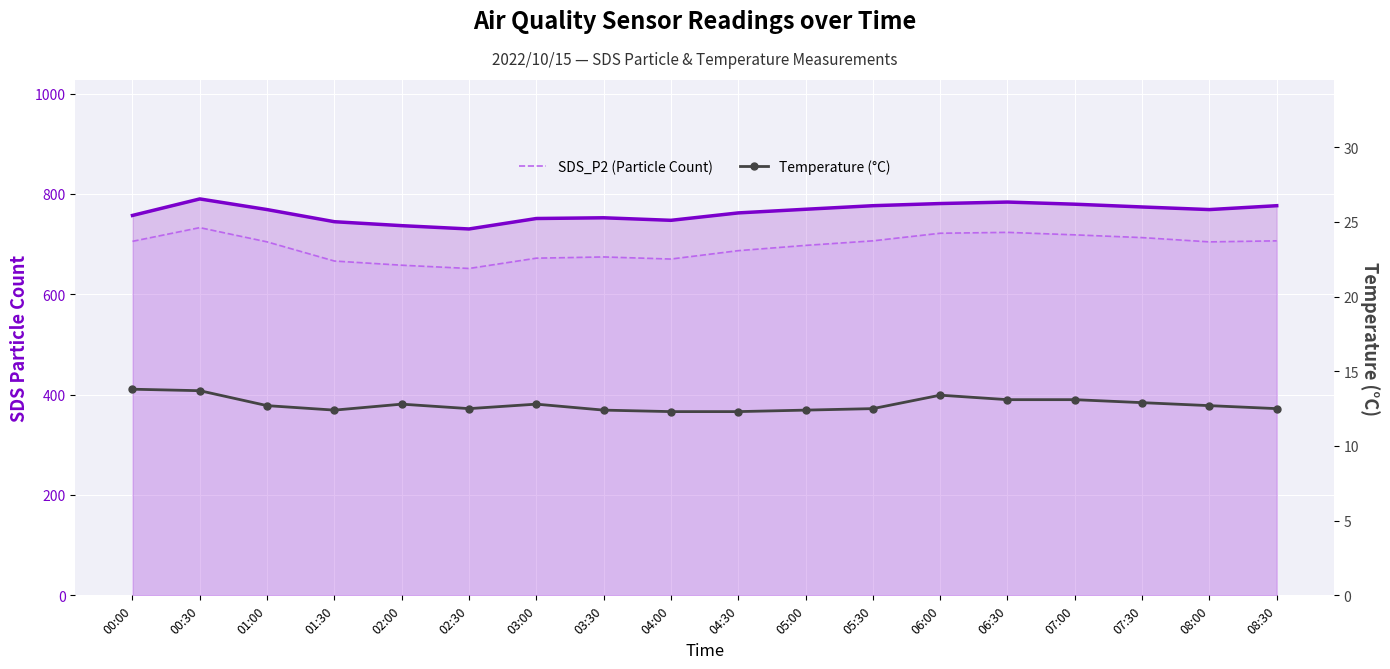

At which category does SDS_P1 (Particle Count) reach its first local peak?

00:30